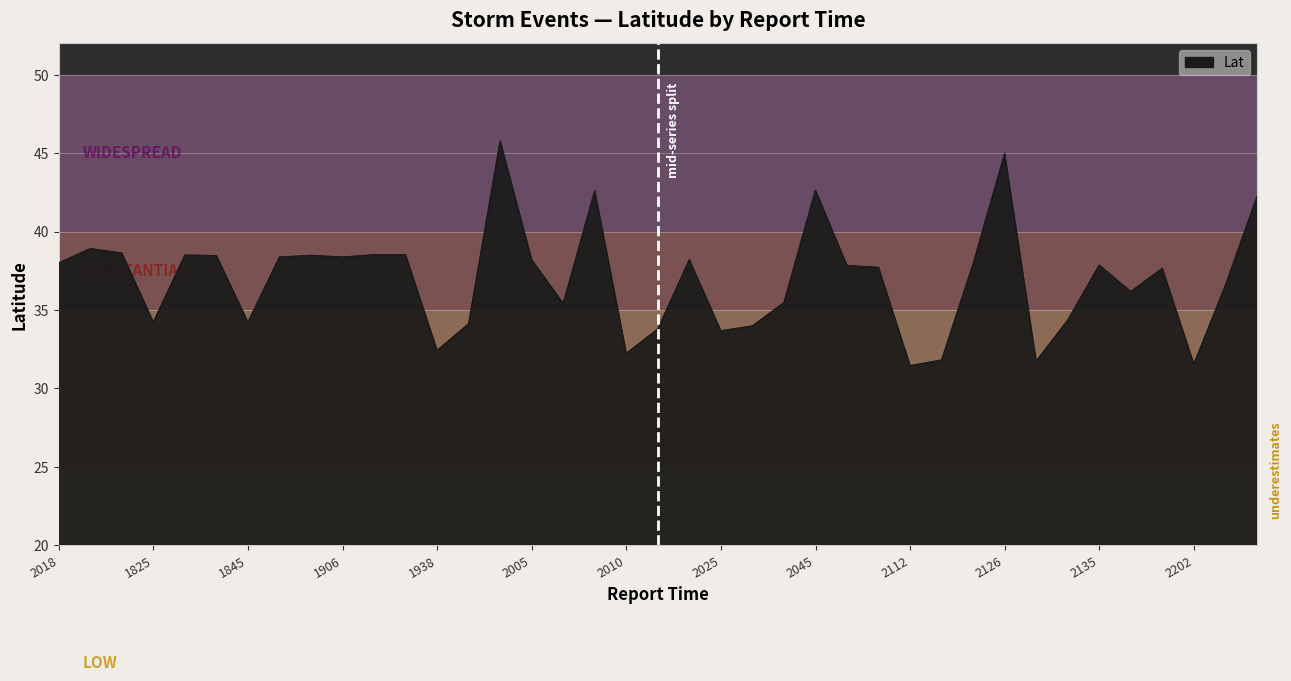

What is the difference between the maximum and minimum values?

14.3